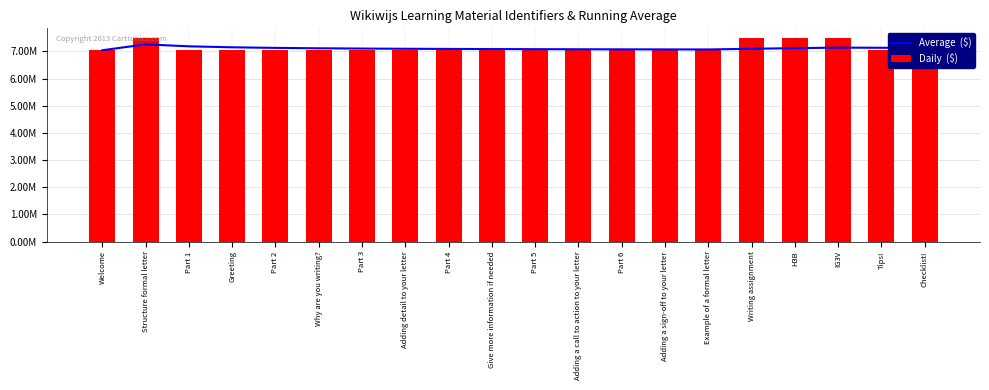

Which series has the largest total across all categories?

Daily  ($)